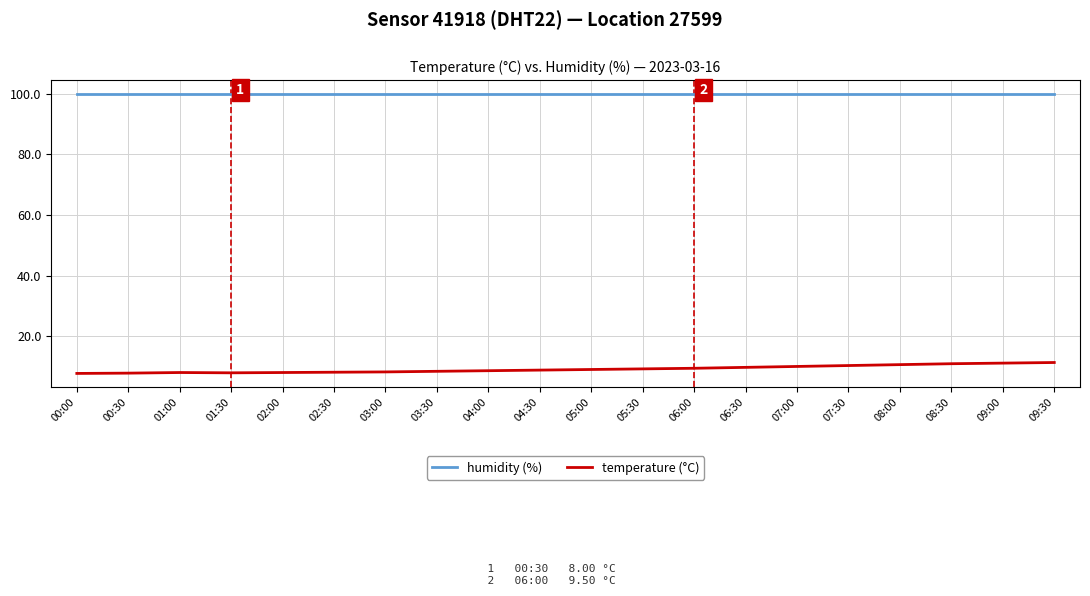

What is the approximate value of humidity (%) at 06:30?

99.9